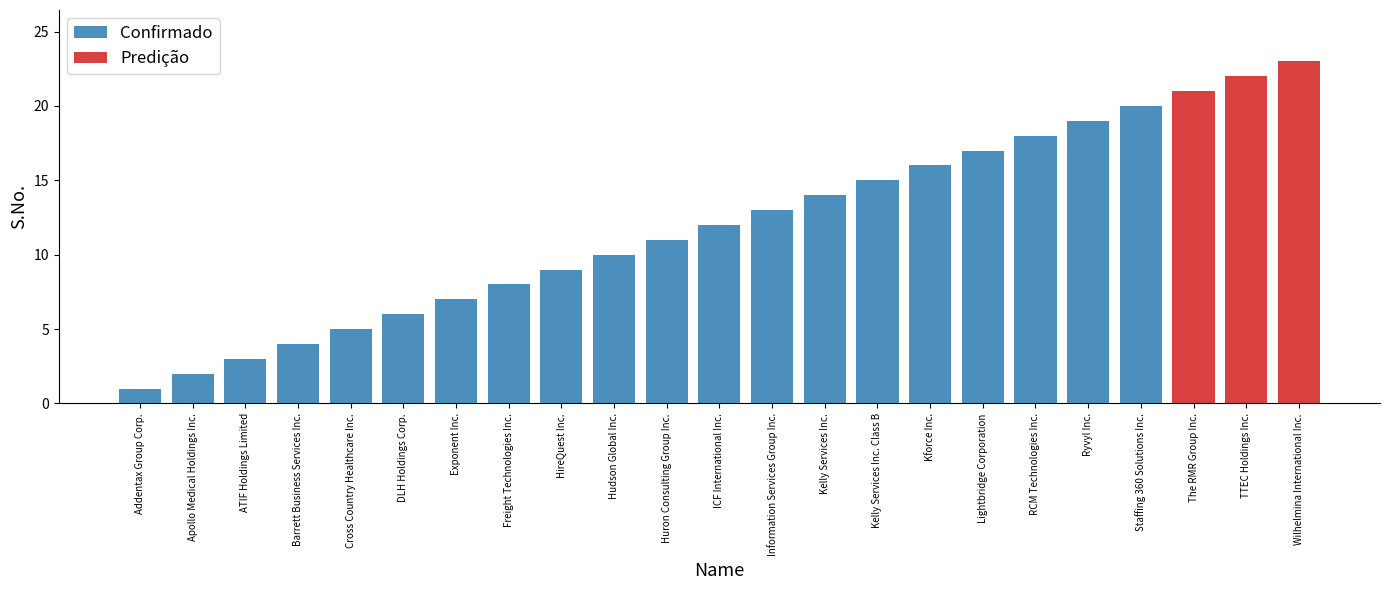

What is the maximum value shown in the chart?

23